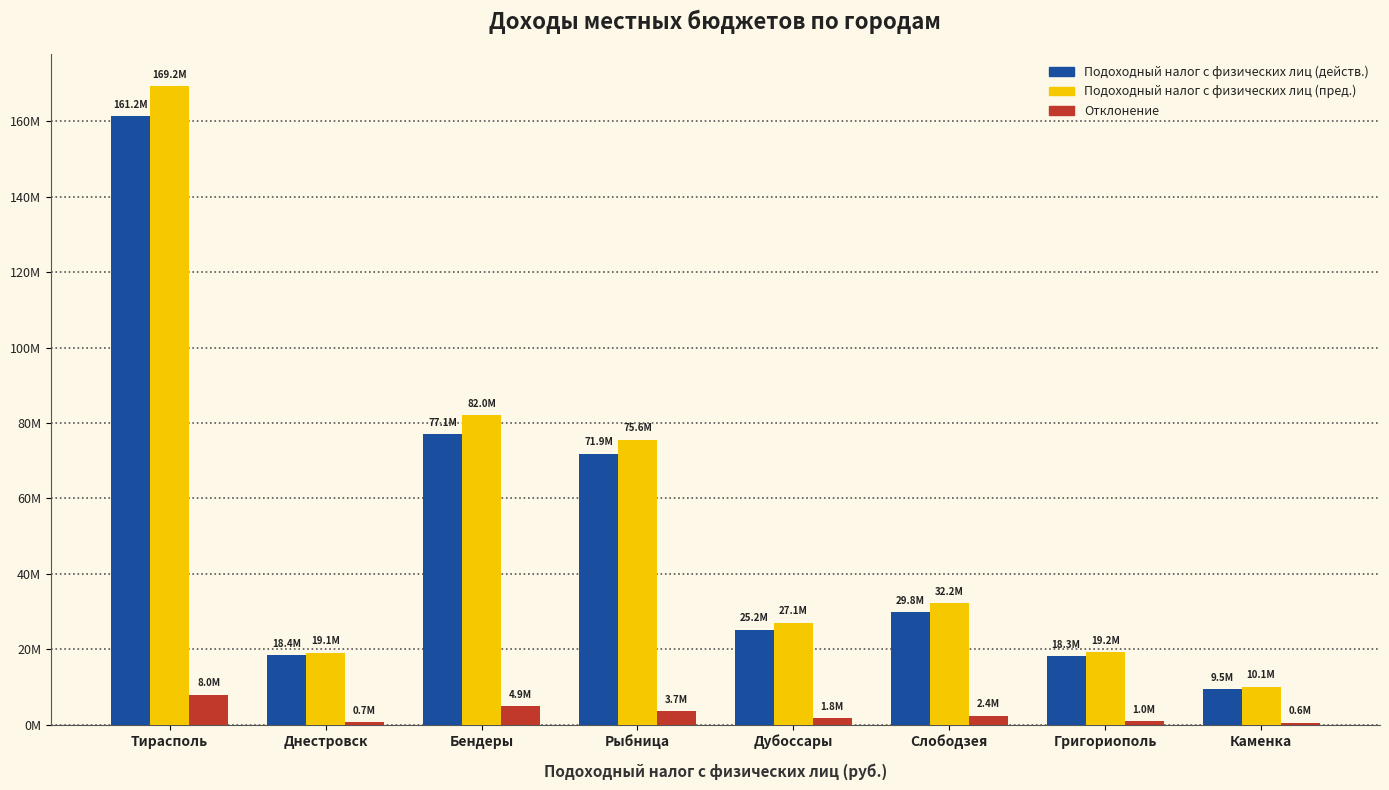

Are the bars grouped side by side (vs. stacked)?

Yes